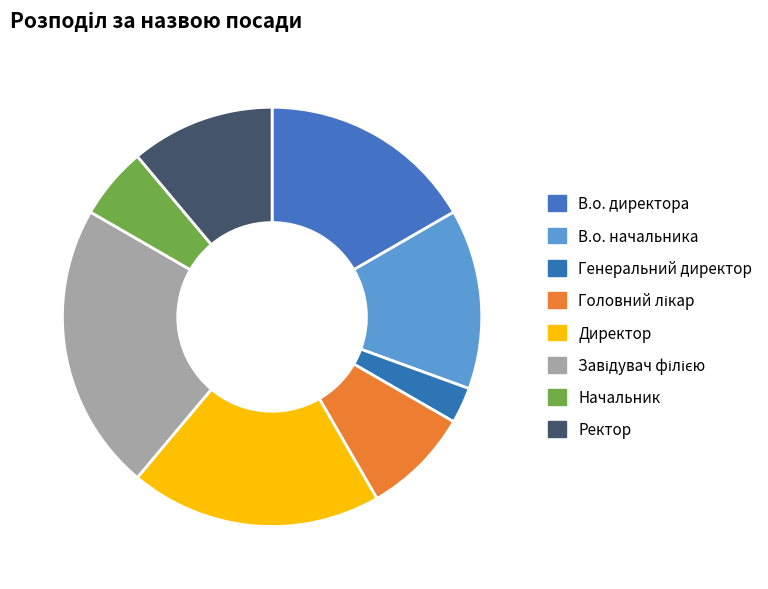

Which slice is the largest?

Завідувач філією